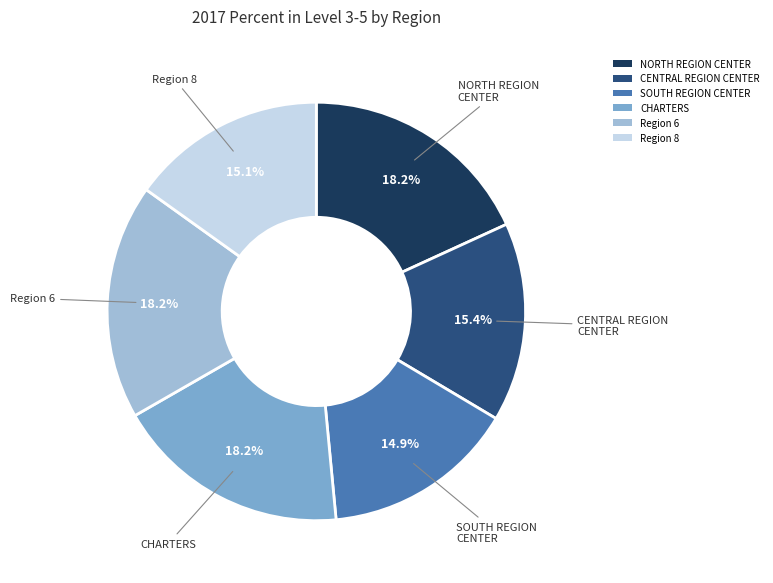

To the nearest percent, what portion does CHARTERS represent?

18%